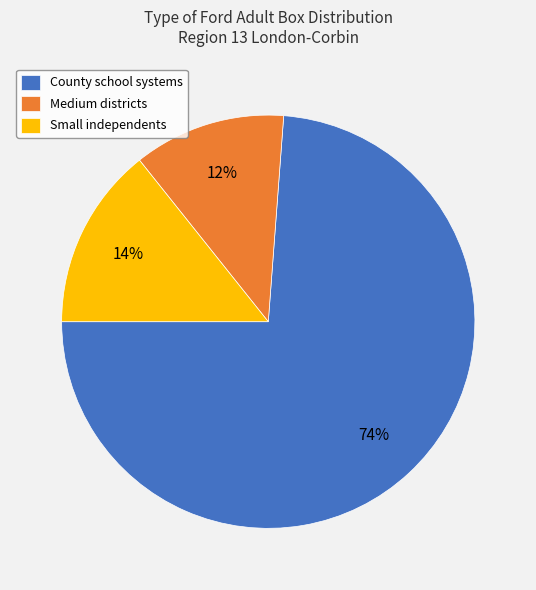

What percentage is the Medium districts slice, to the nearest percent?

12%